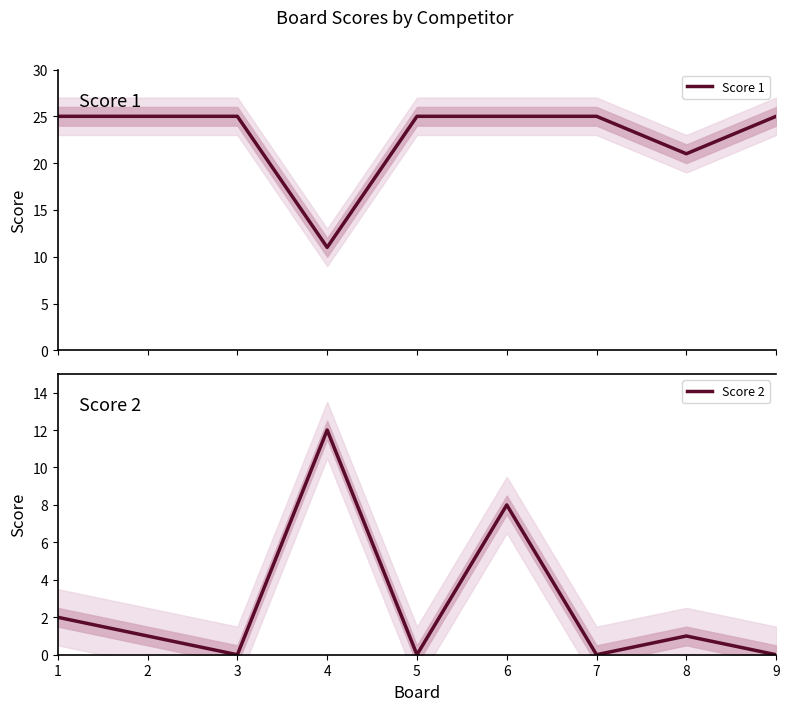

Which series has the largest total across all categories?

Score 1